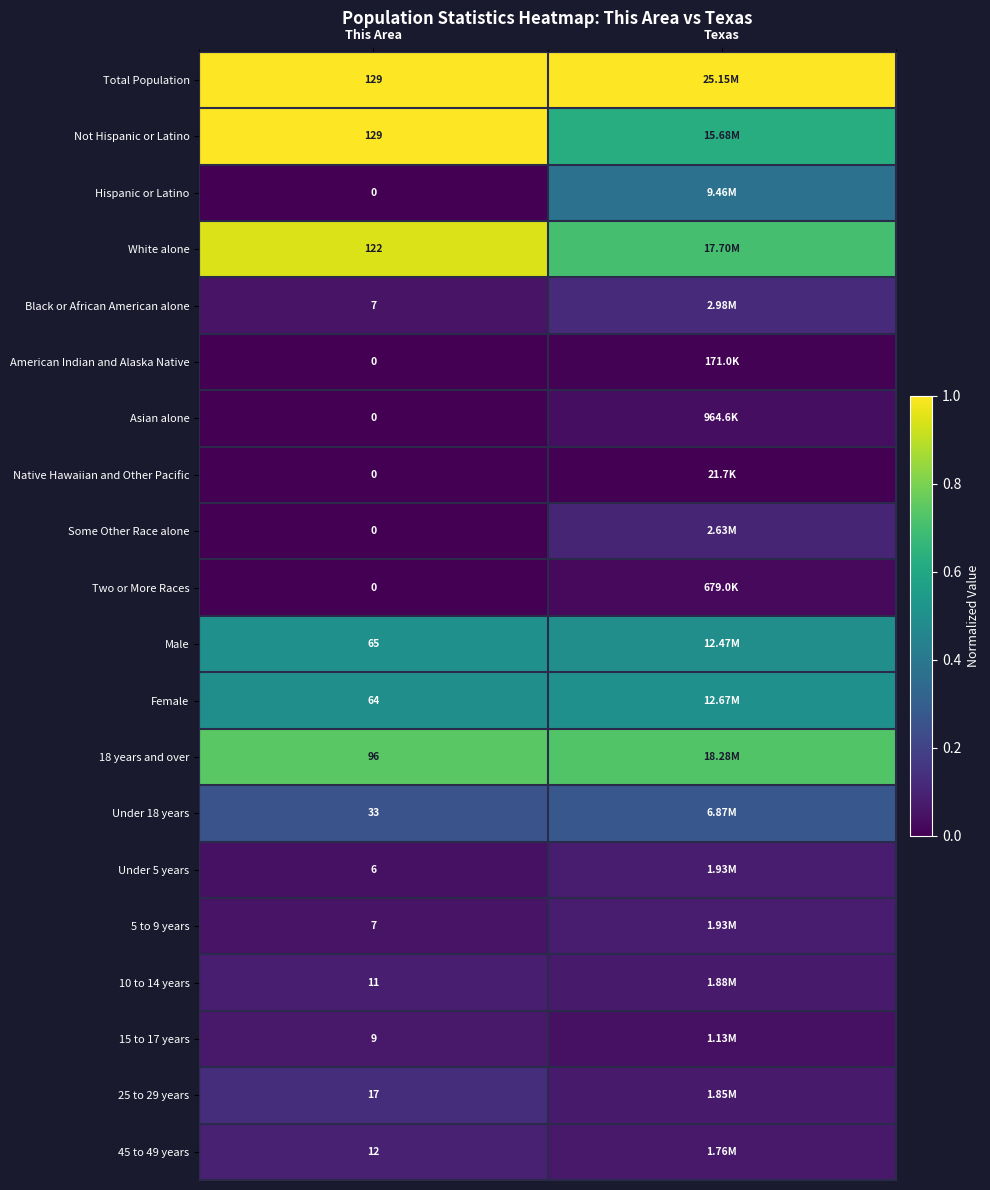

Which series has the largest total across all categories?

Total Population